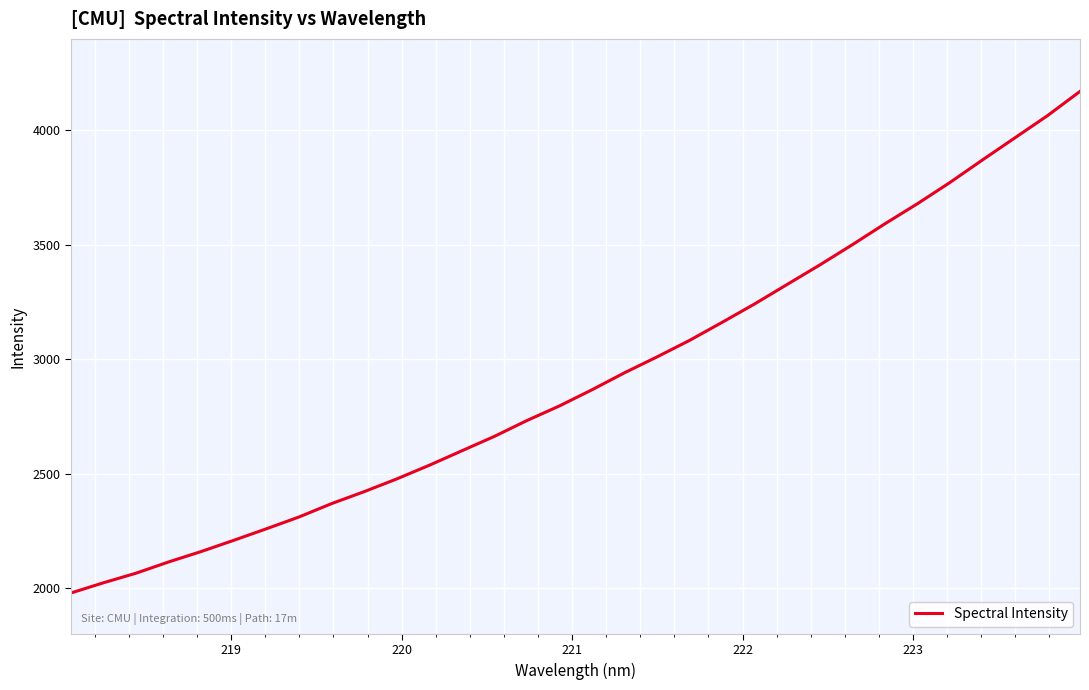

What is the minimum value shown in the chart?

1978.5